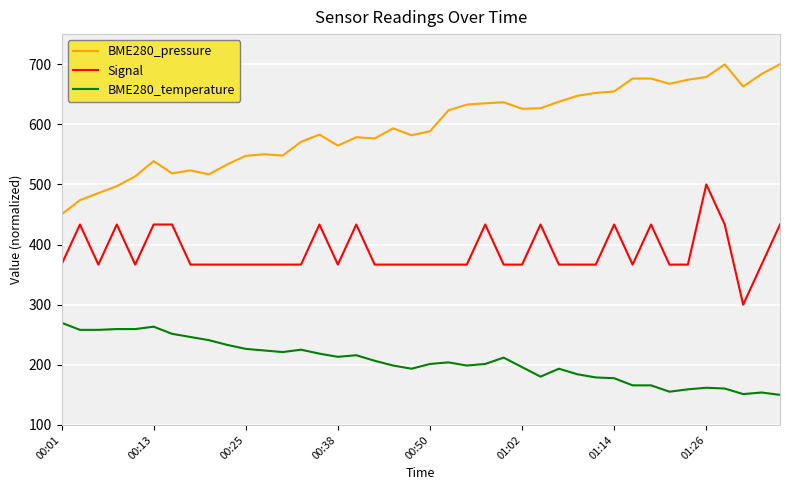

Which series has the largest range (max minus min)?

BME280_pressure